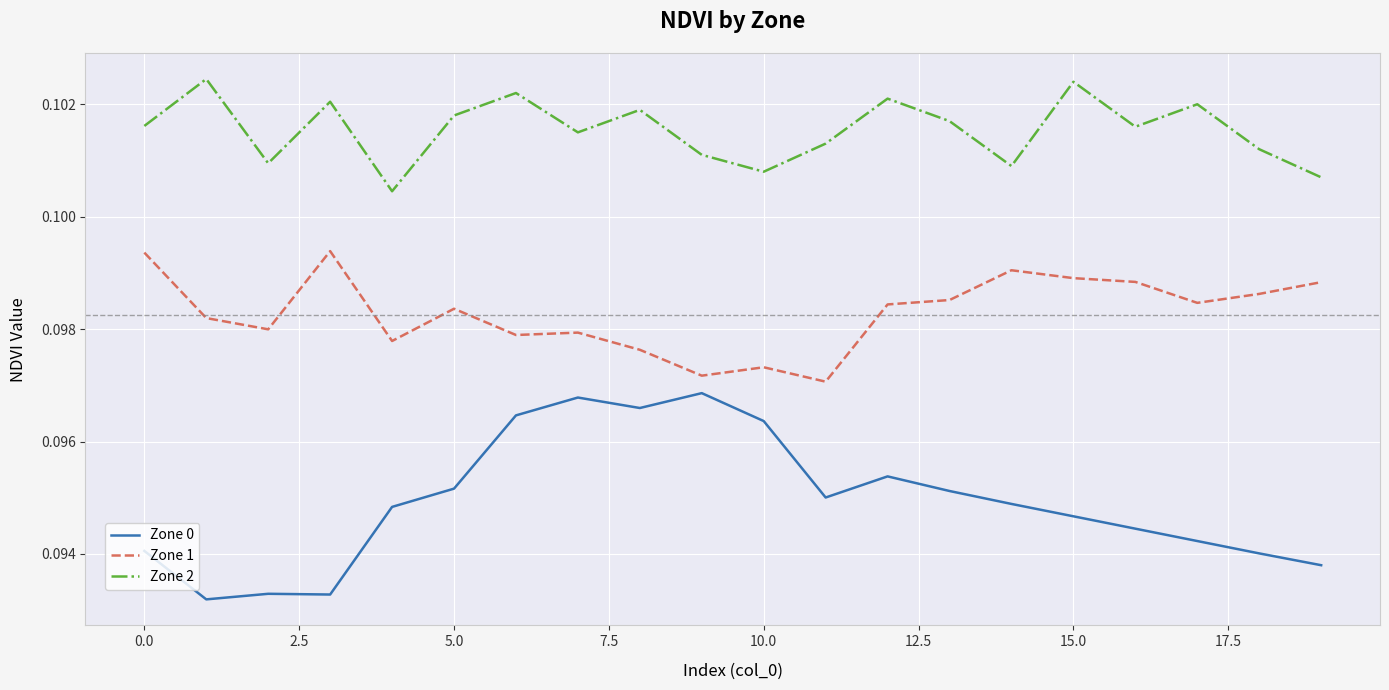

Which series has the largest total across all categories?

Zone 2